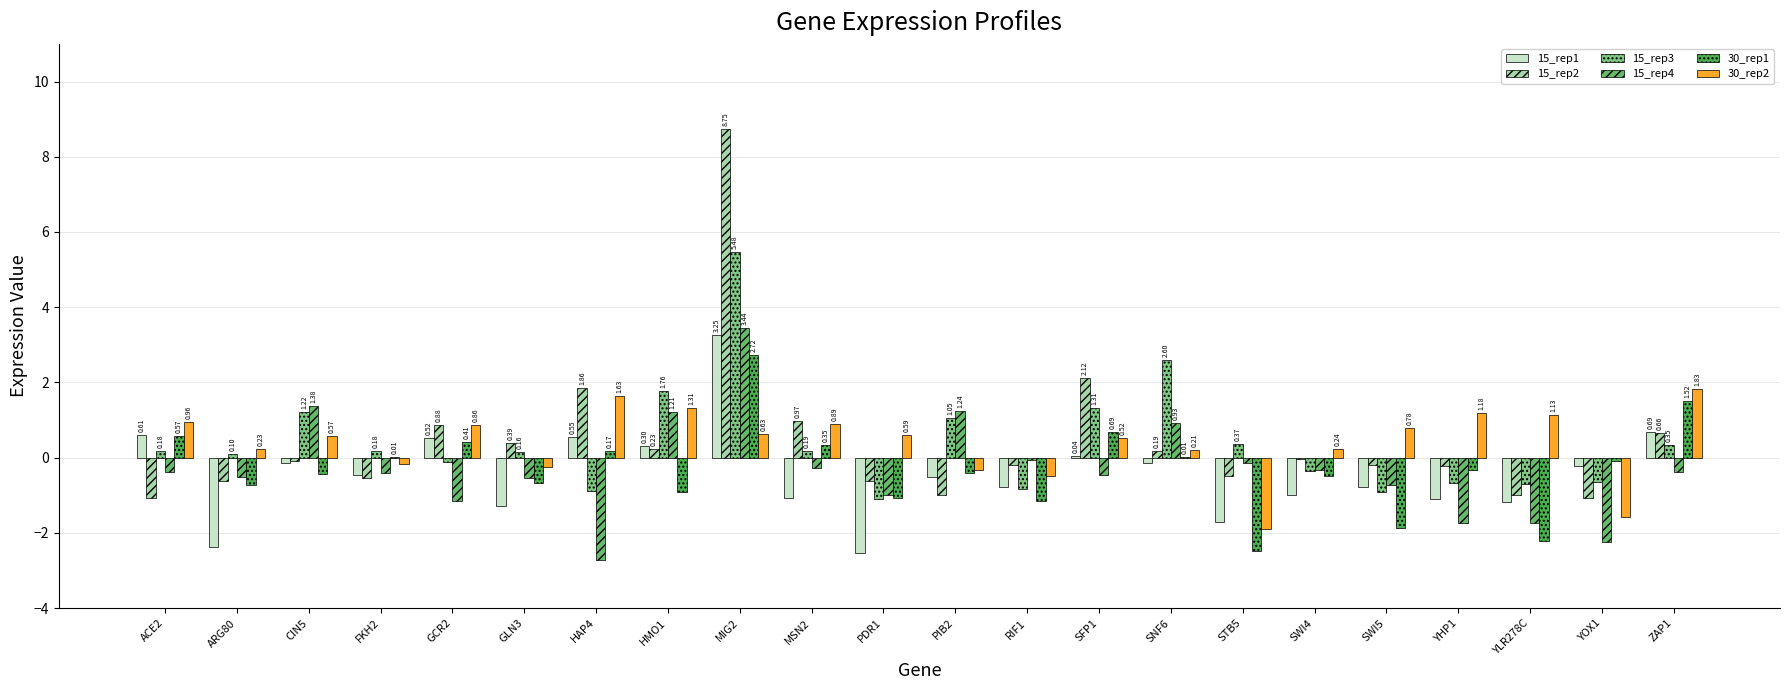

What is the label of the 2nd bar from the right?

YOX1